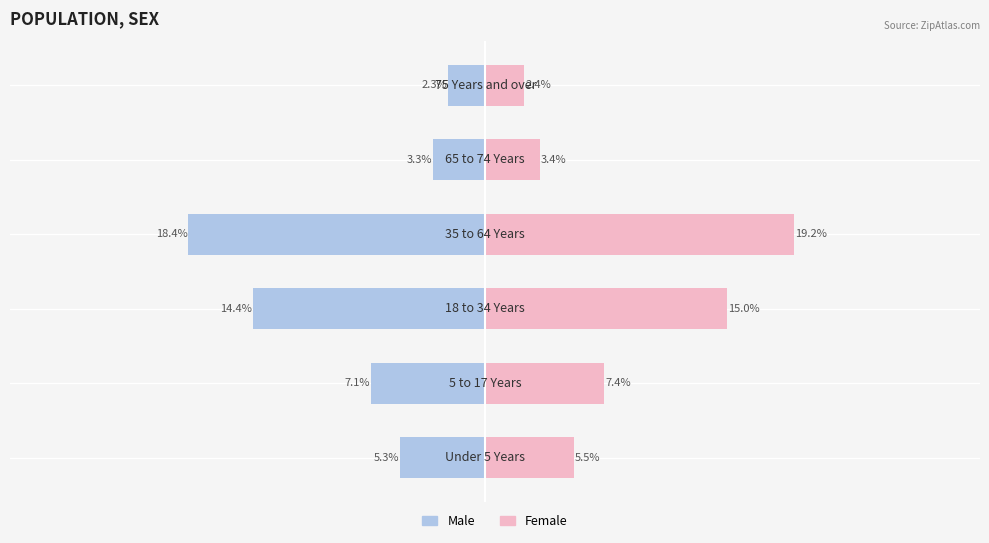

What is the highest value of the Female series?

19.2